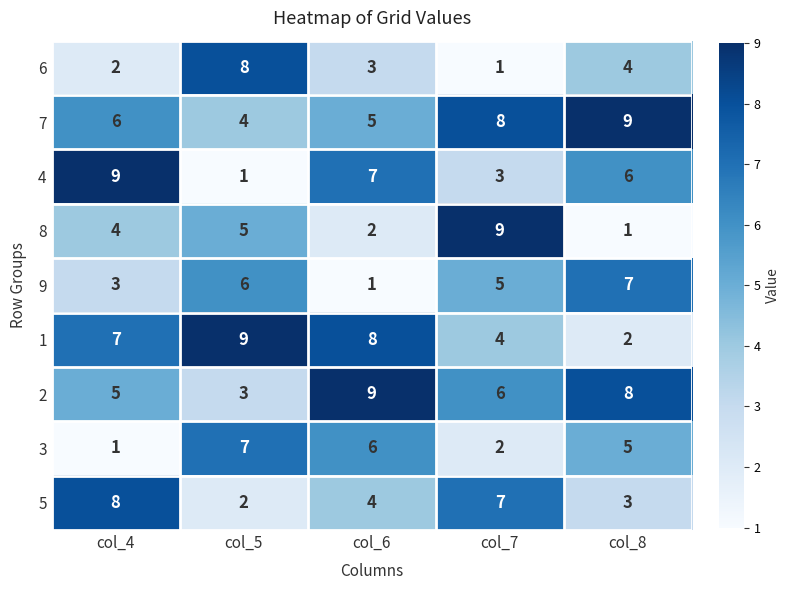

What value does the 5 series have at col_8?

3